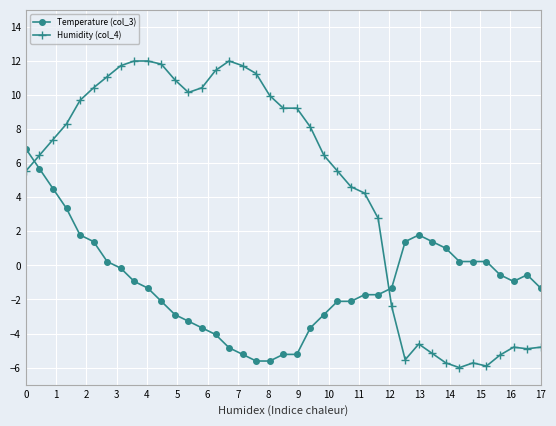

Rank the series by their maximum value, from highest to lowest.

Humidity (col_4), Temperature (col_3)